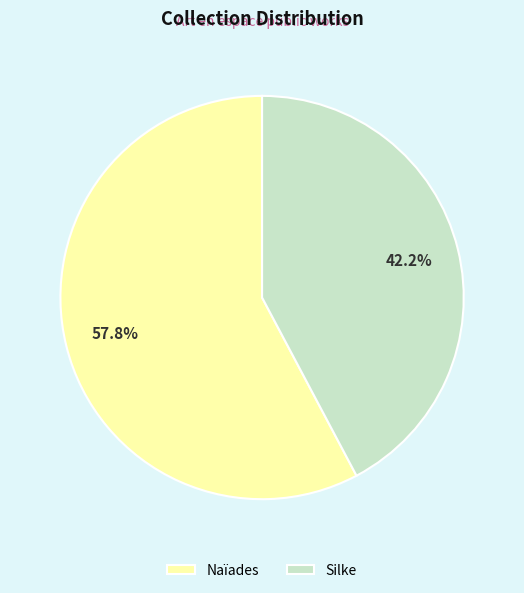

Is Naïades the majority of the pie?

Yes